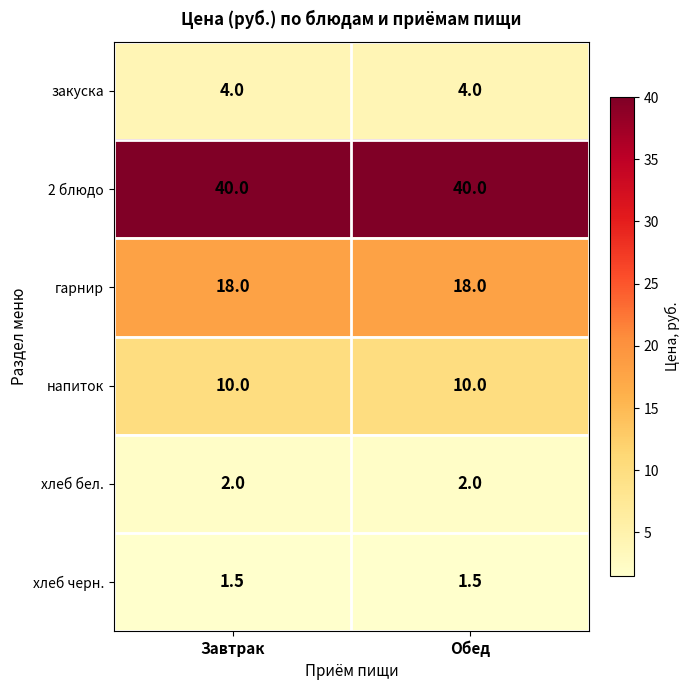

What is the minimum value for напиток?

10.0